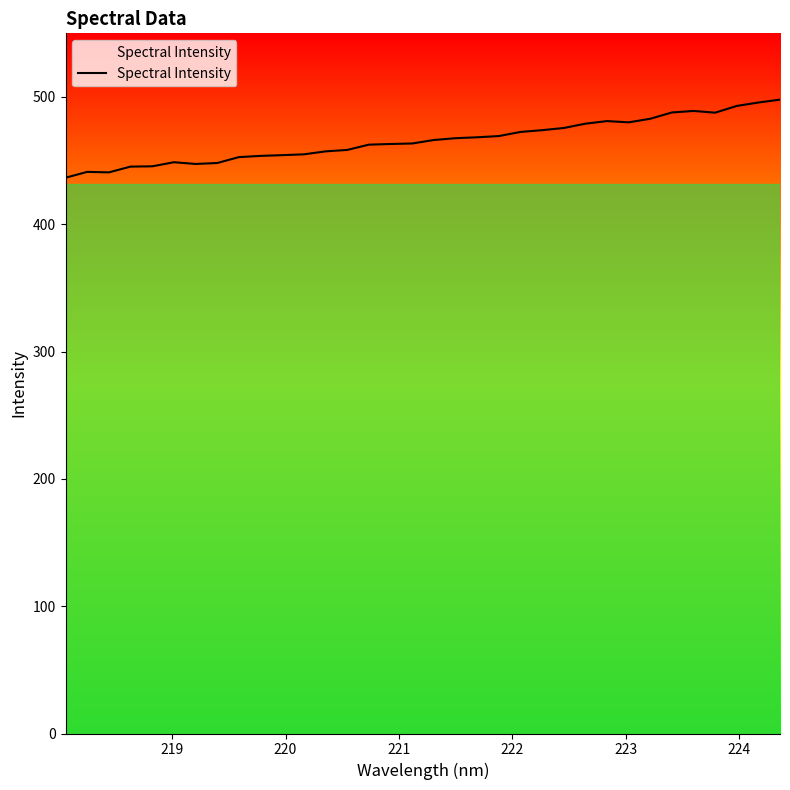

What is the minimum value shown in the chart?

436.6